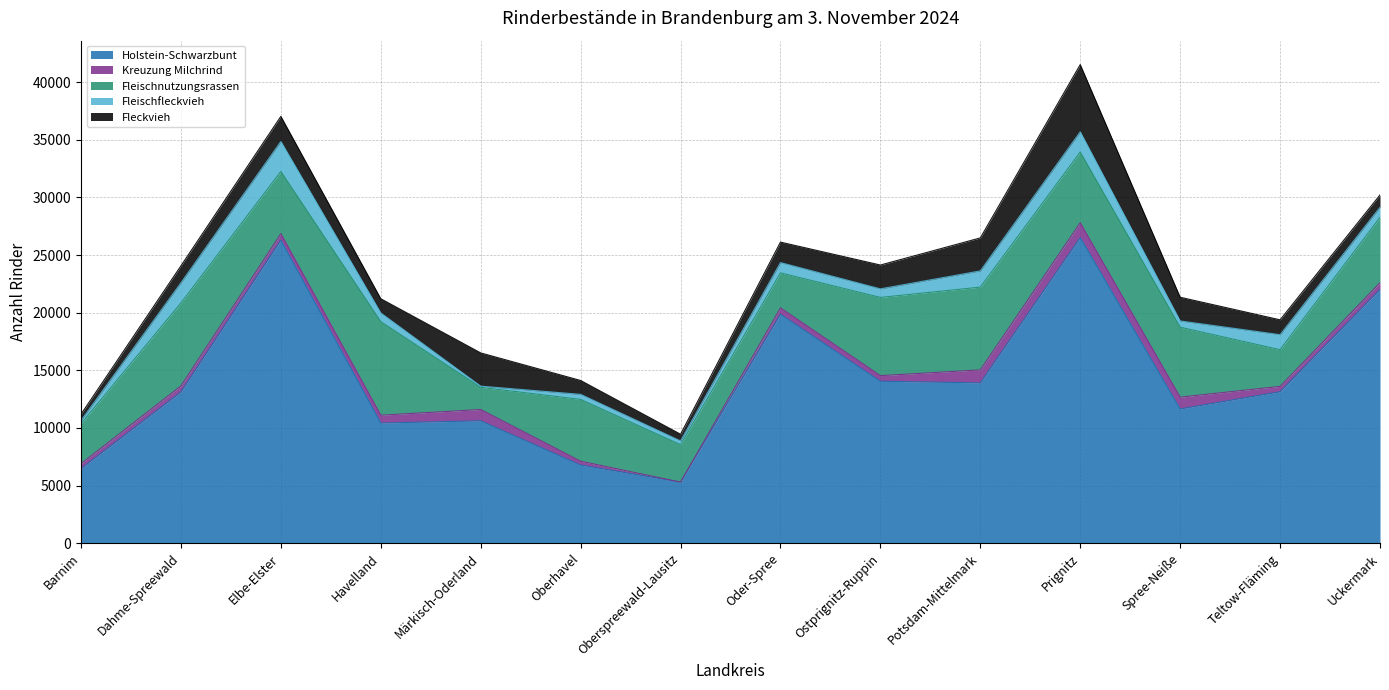

Read the Fleckvieh value at Märkisch-Oderland, to the nearest 100.

2900